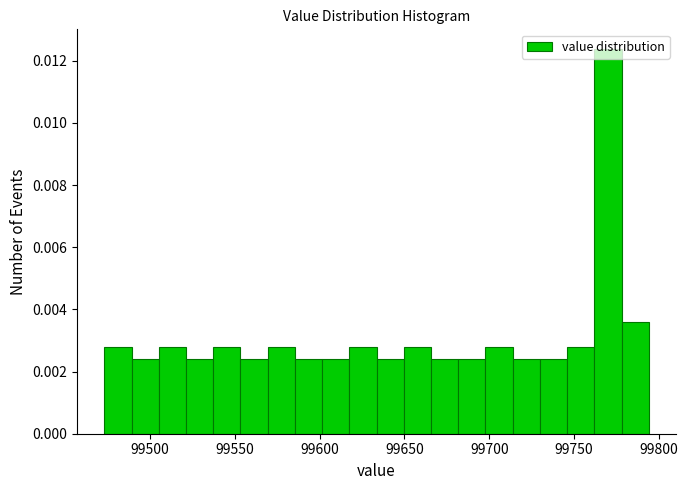

Around what value on the x-axis is the tallest bar? Give the approximate position of its centre, as read against the axis.

99770